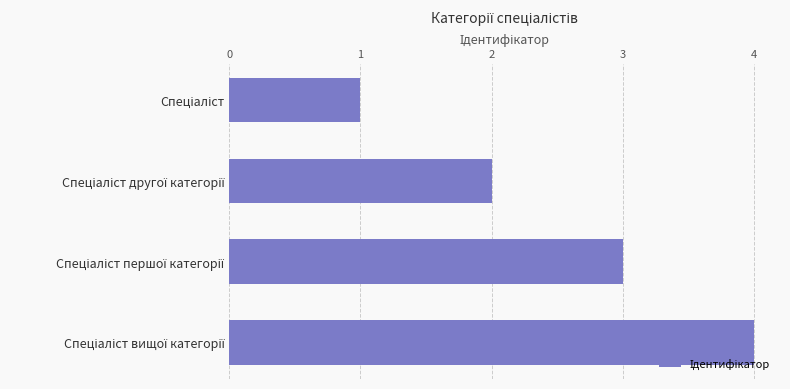

What is the maximum value shown in the chart?

4